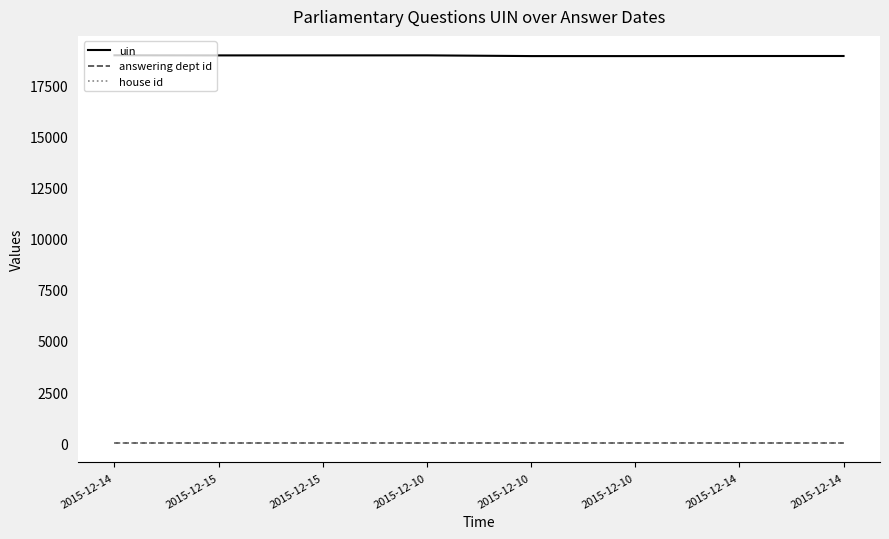

Is it true that house id equals 1 at 2015-12-10?

False